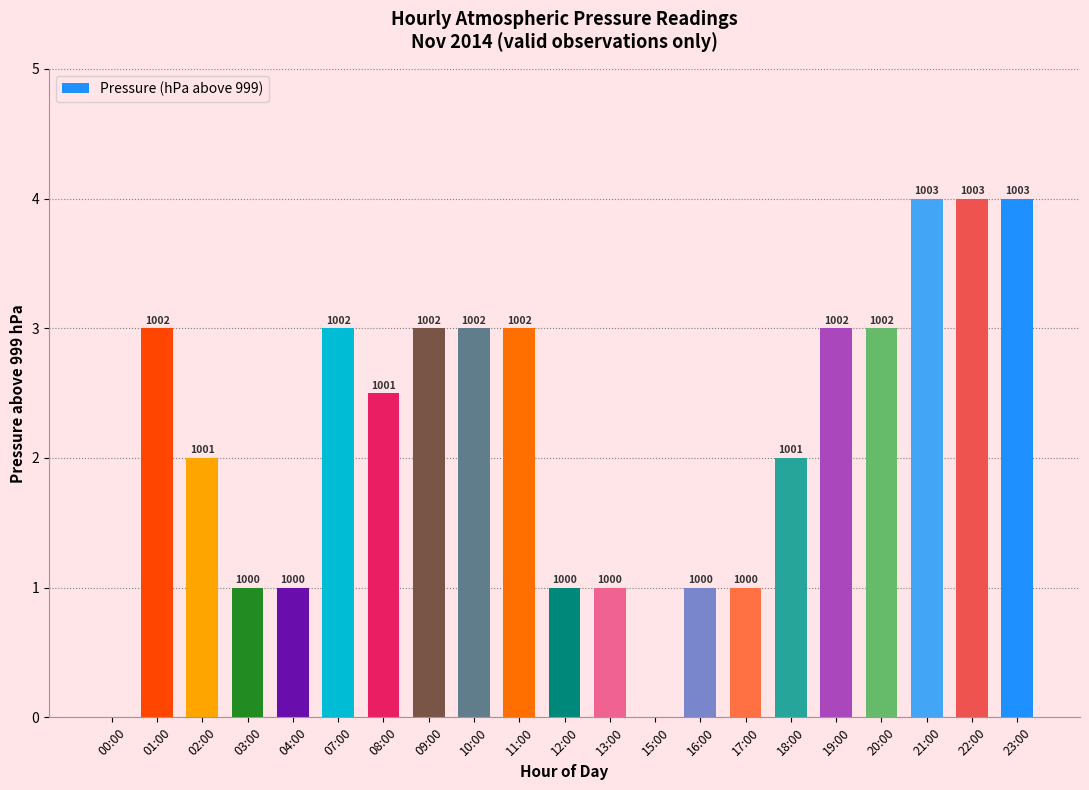

At which label is the value closest to 2?

02:00